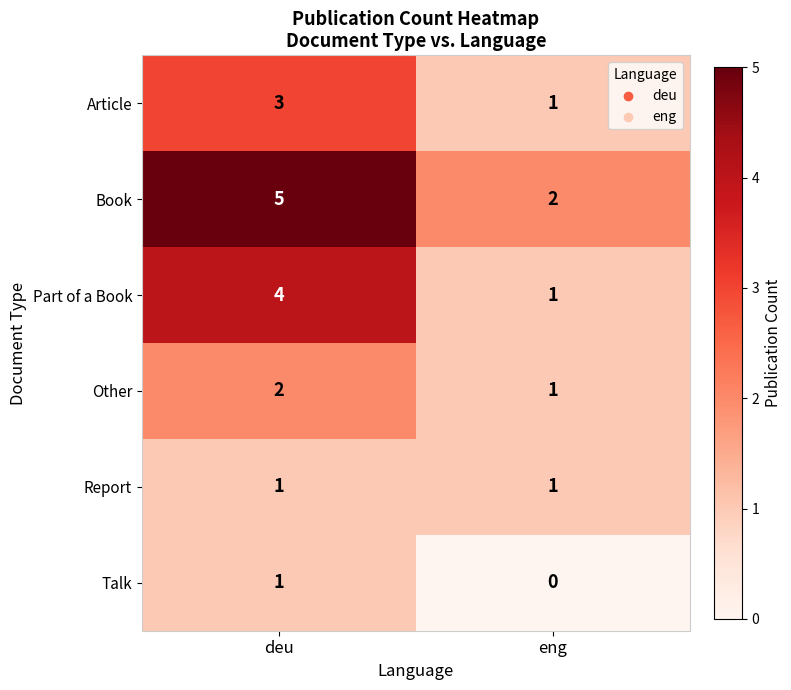

The value of Article at eng is 0. True or false?

False